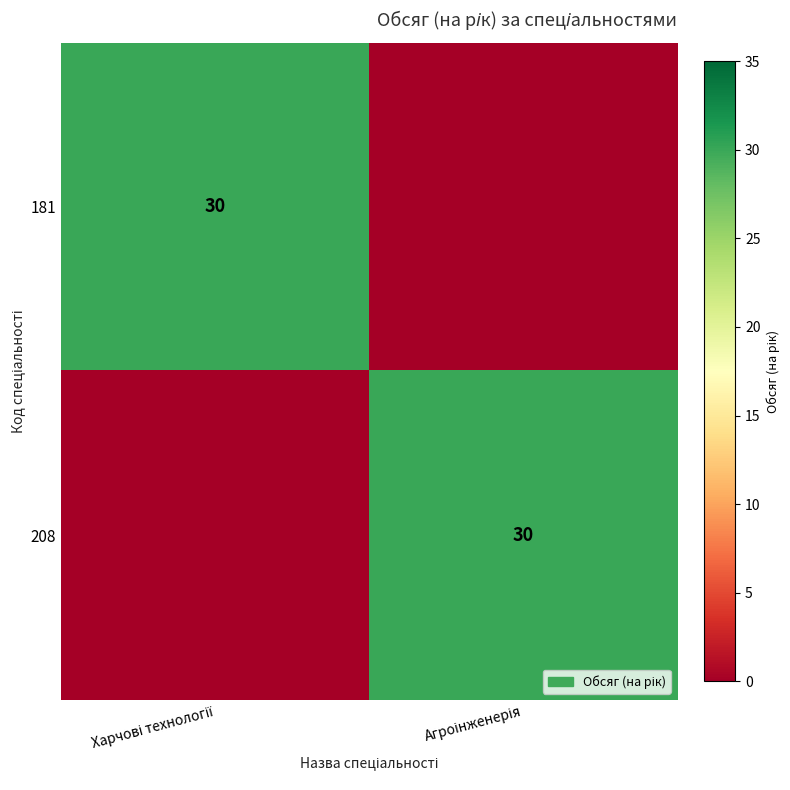

What is the maximum value for 181?

30